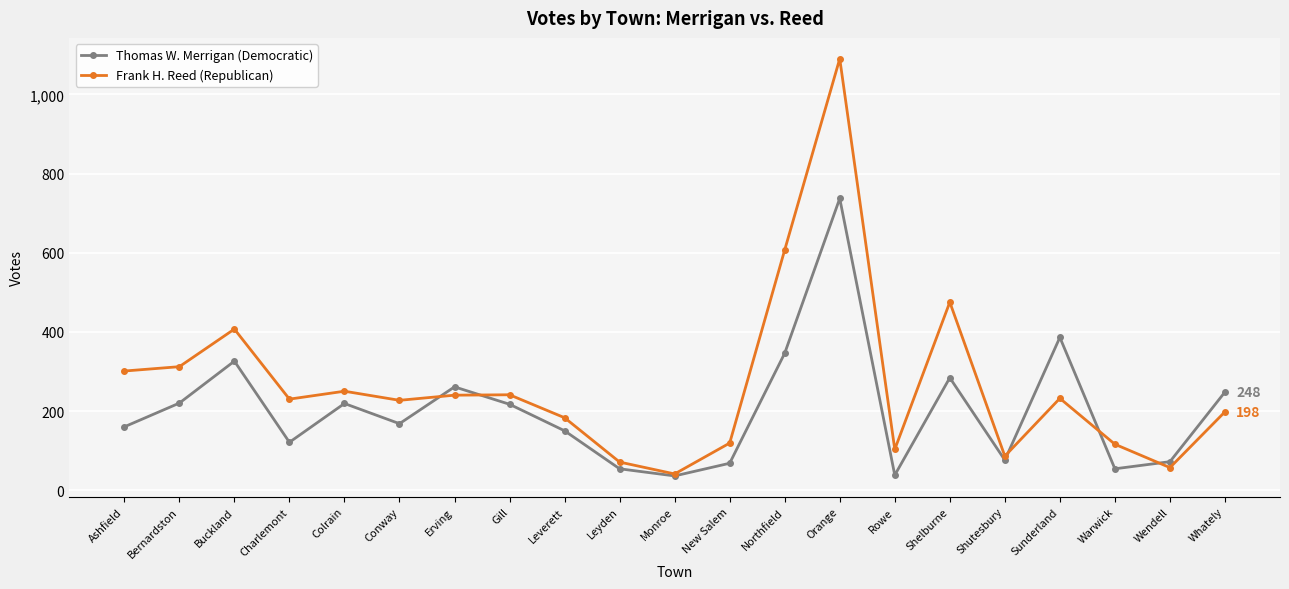

Which category has the highest value across all series?

Orange